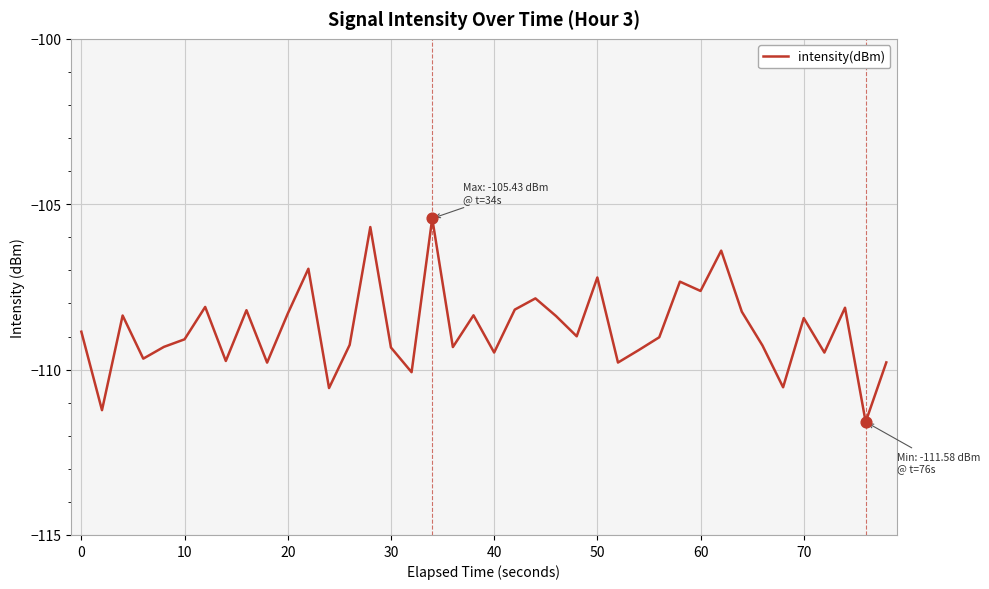

What is the difference between the maximum and minimum values?

6.2